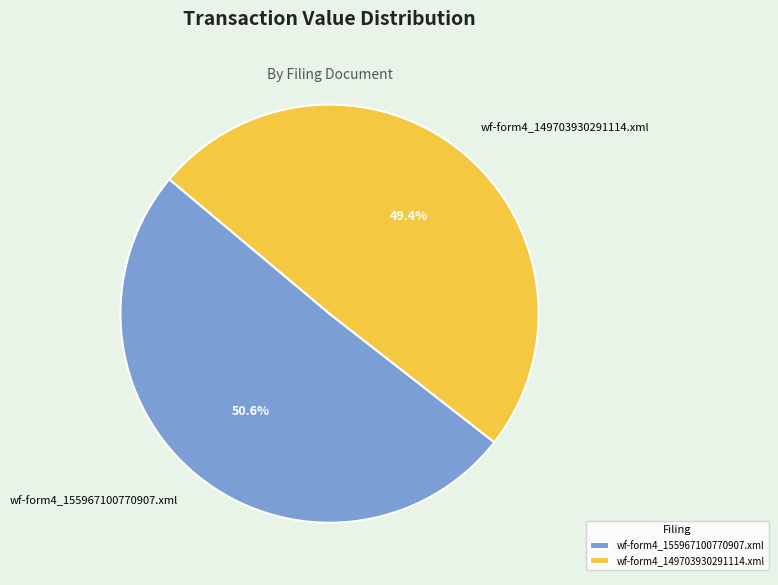

Rank the categories by value from highest to lowest.

wf-form4_155967100770907.xml, wf-form4_149703930291114.xml